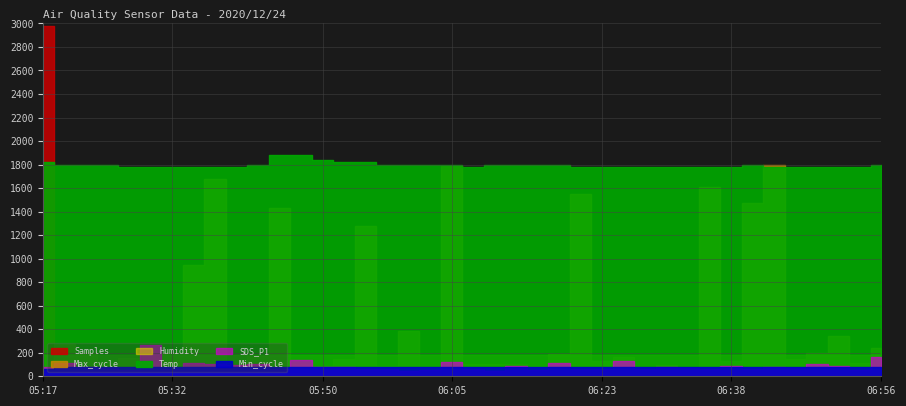

What are all the series names shown in the legend?

Samples, Max_cycle, Min_cycle, SDS_P1, Temp, Humidity